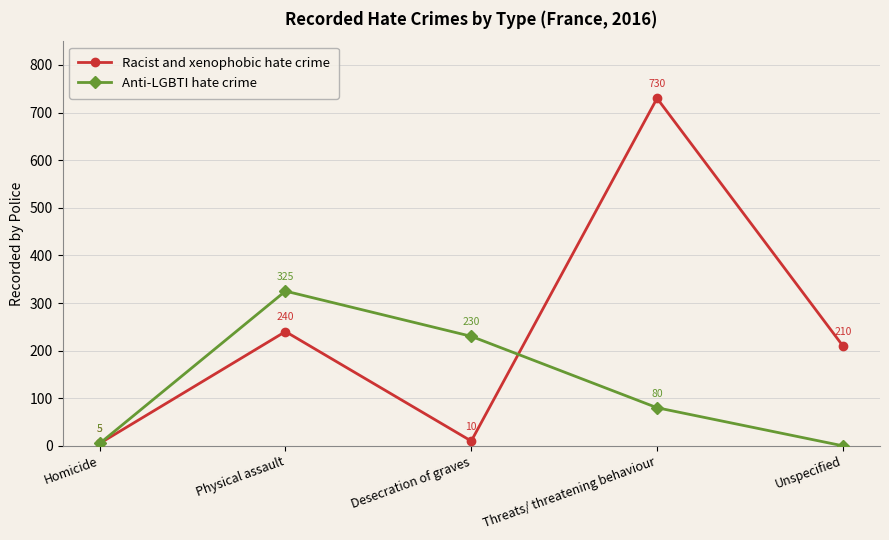

What is the total value across all series at Desecration of graves?

240